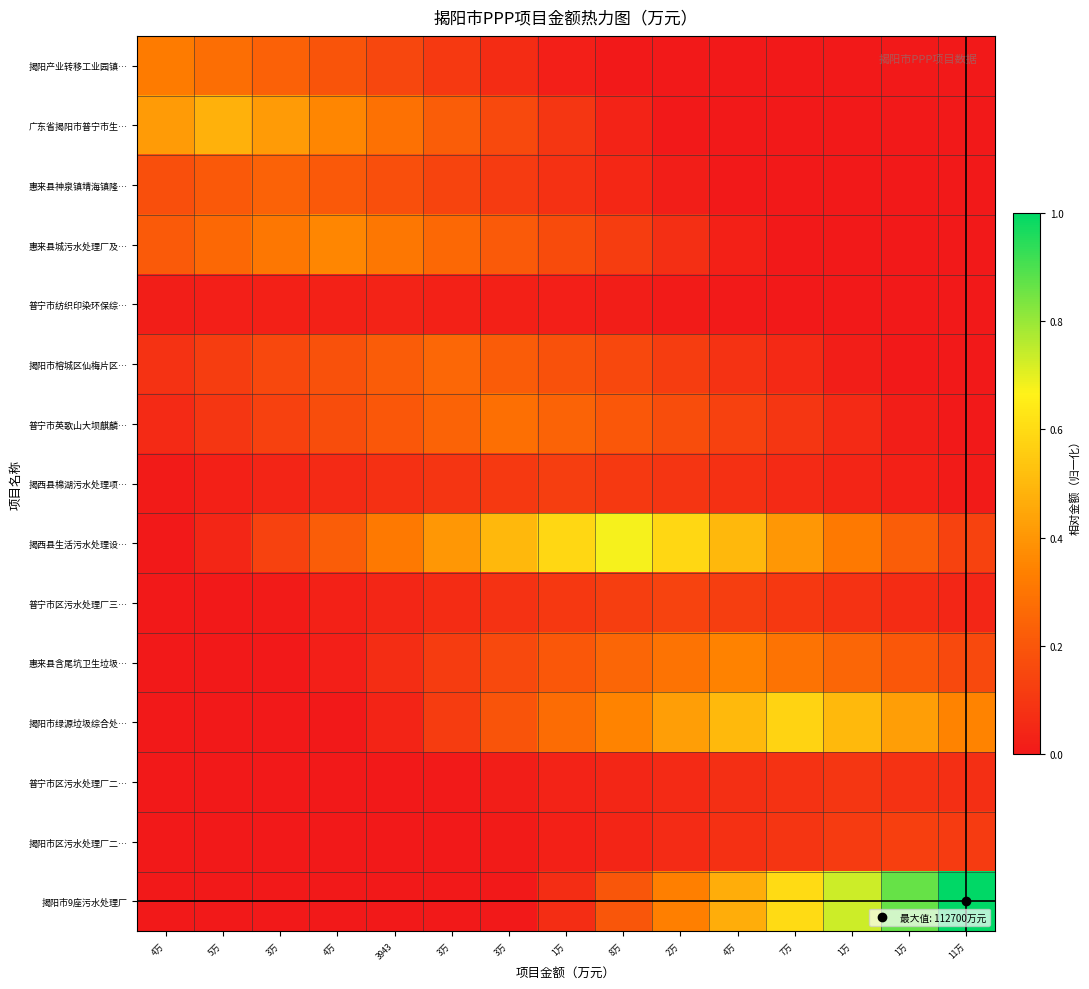

What is the total value across all series at 4万?

1.3